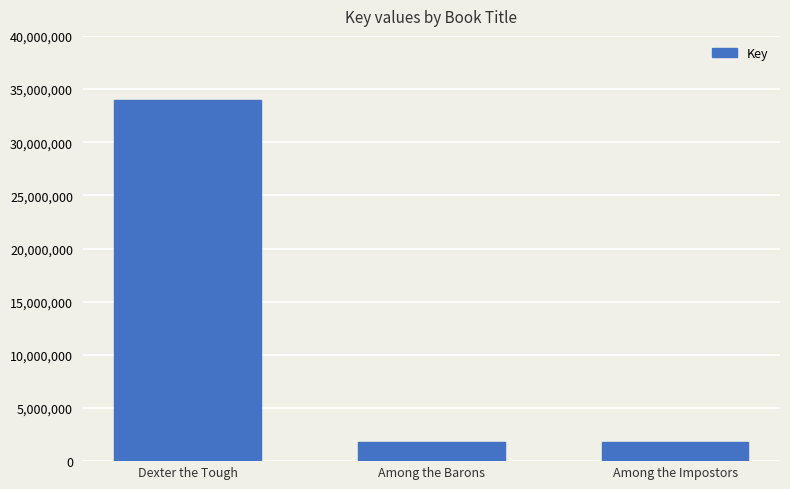

What is the change in value from Dexter the Tough to Among the Impostors?

-32182714